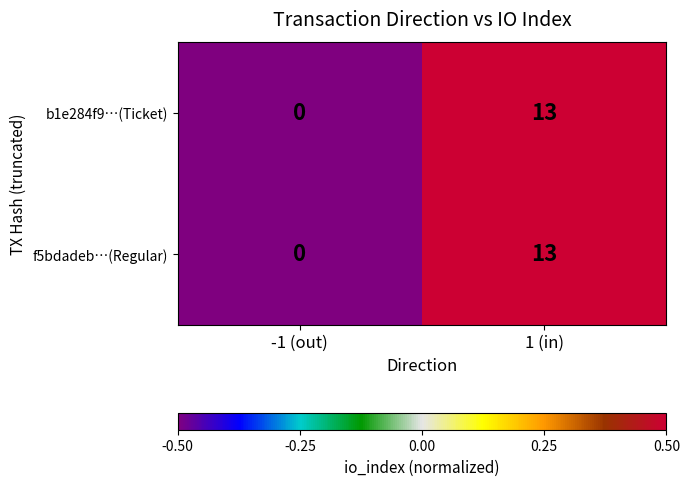

The f5bdadeb…(Regular) series shows 0 at -1 (out). True or false?

True